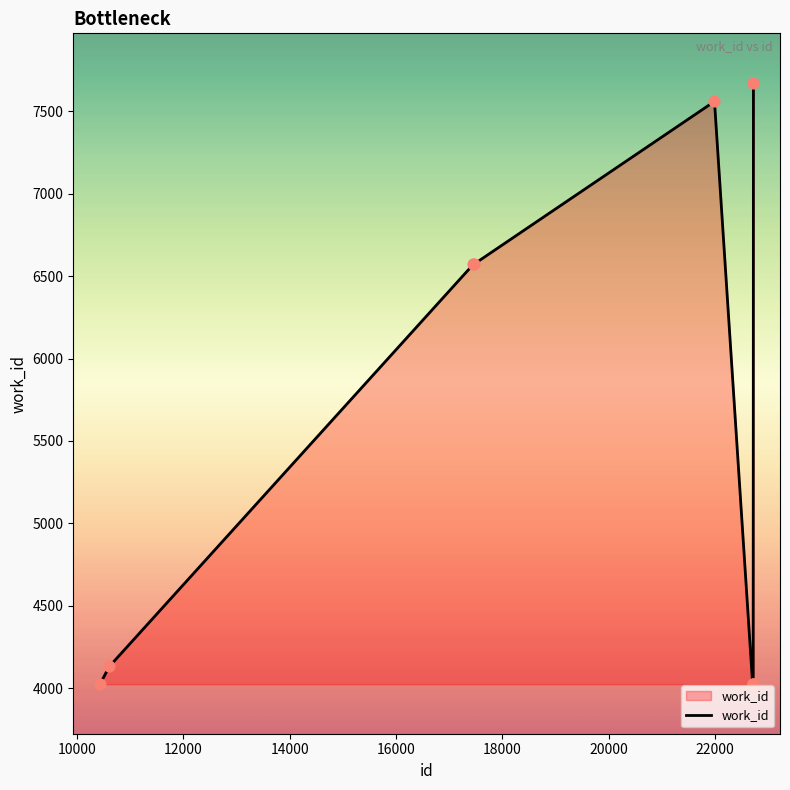

What is the difference between the maximum and minimum values?

3649